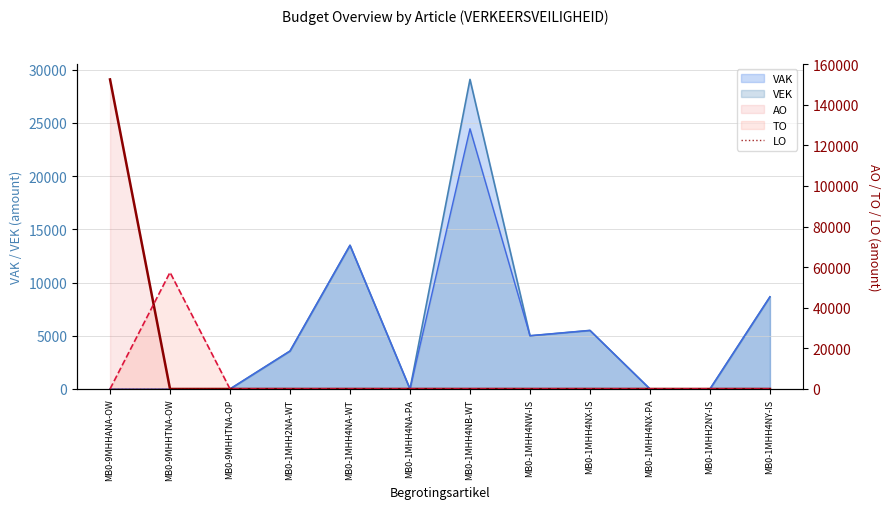

How many interior local peaks does the TO_line series have?

1